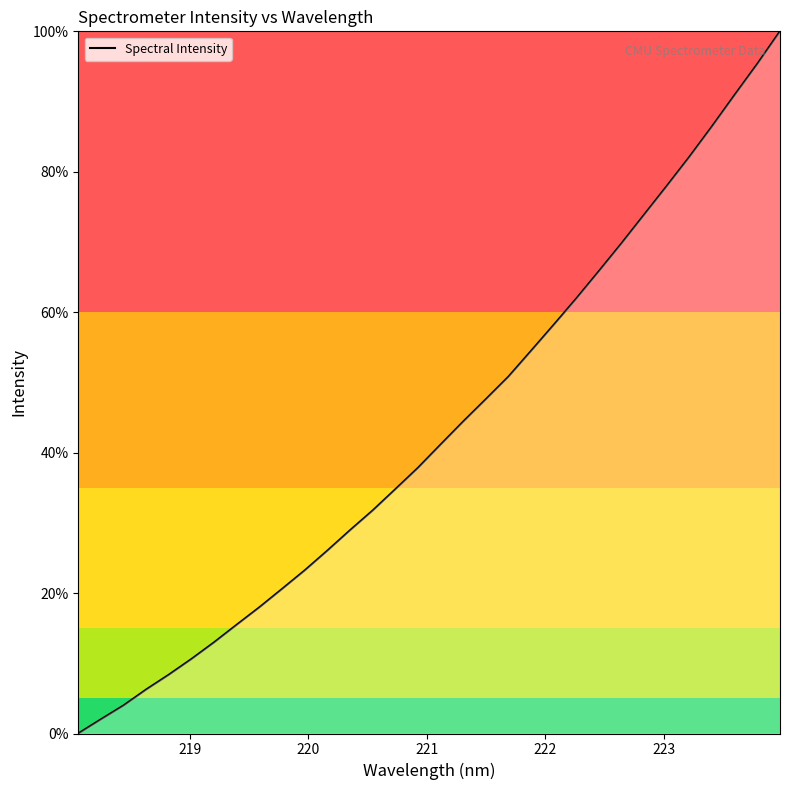

What is the average value?

0.4